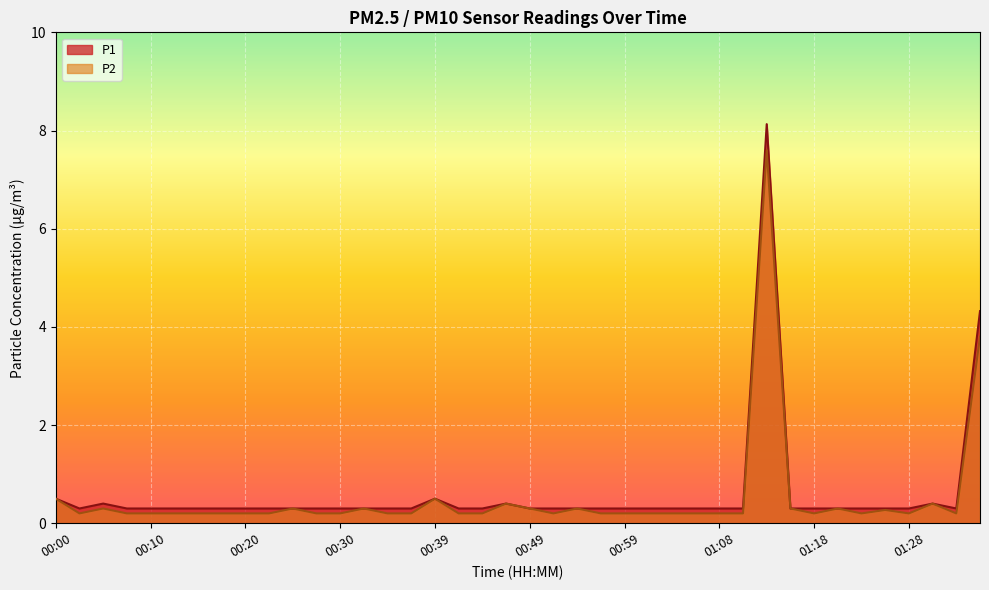

At which category does P2 reach its first local valley?

00:03